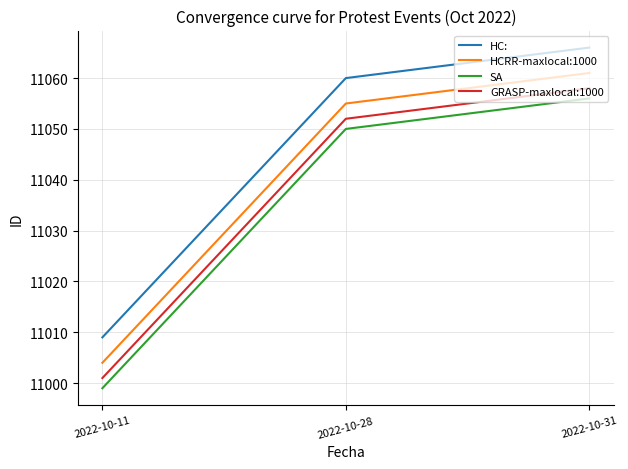

What is the difference between the maximum and minimum values in the HC: series?

57